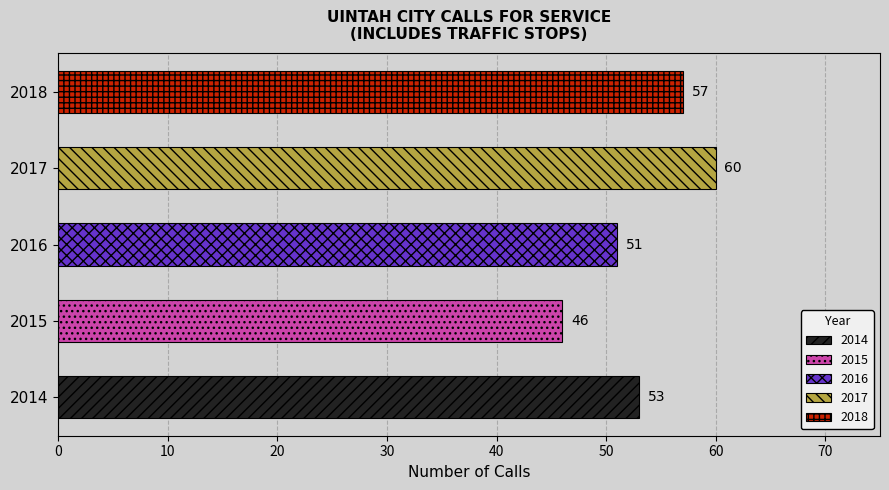

What is the difference between the maximum and minimum values?

14